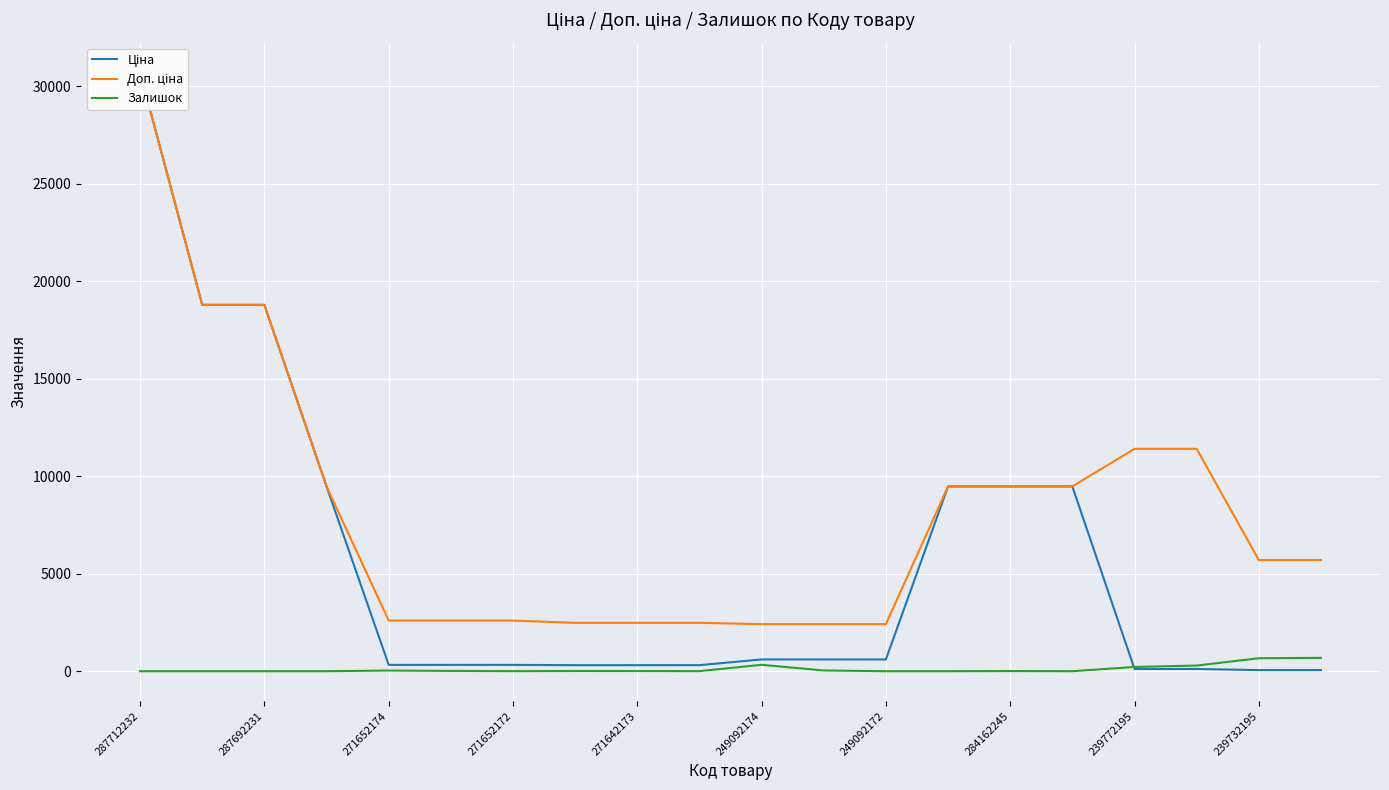

Is it true that Залишок equals 0 at 249092172?

True